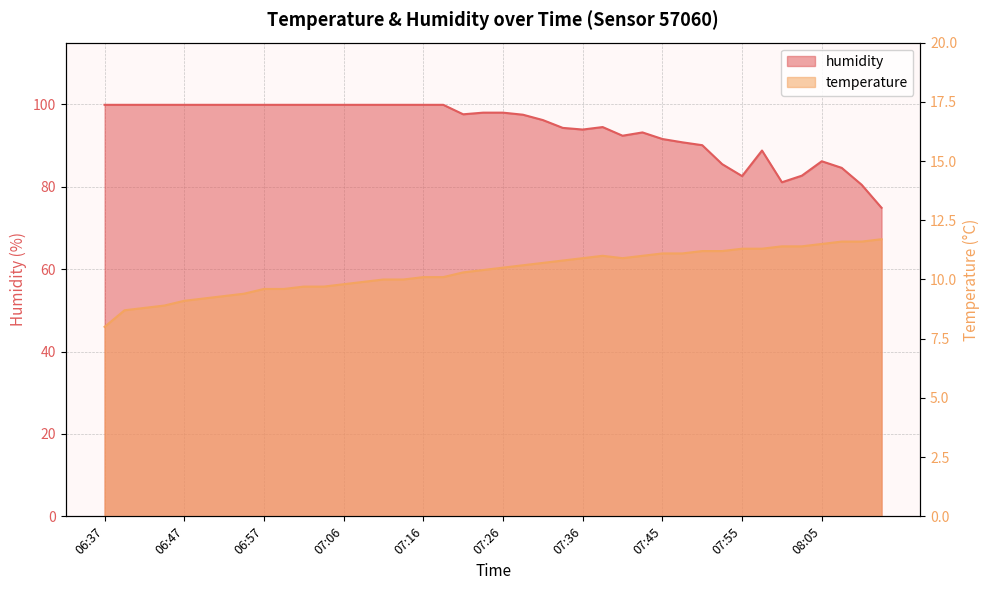

What is the value of the humidity point at the 13th from the left?

99.9